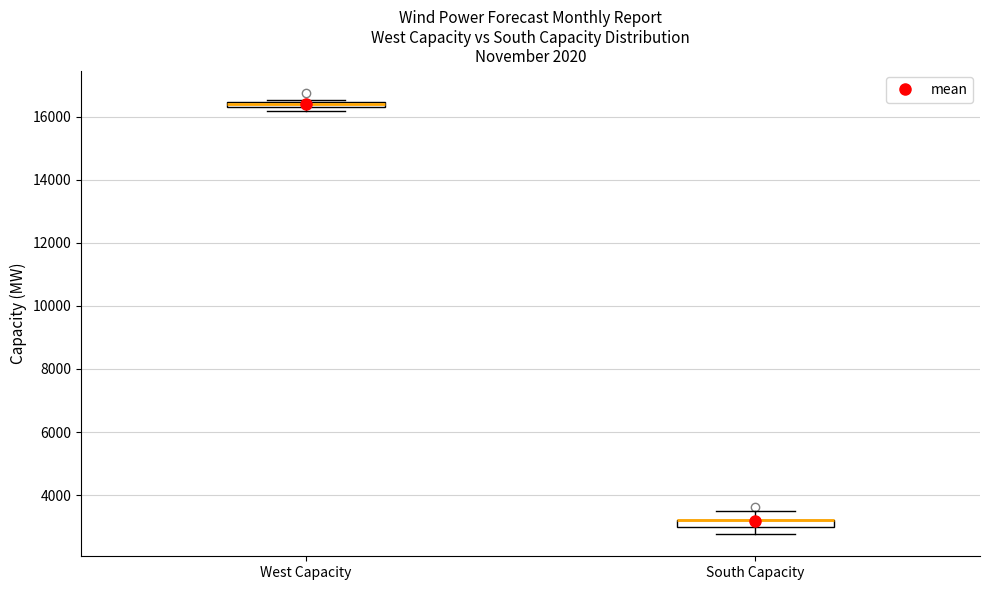

Where is the upper edge of the box for South Capacity on the y-axis? The values are not printed on the chart, so give them approximately, as read against the axis.

3200